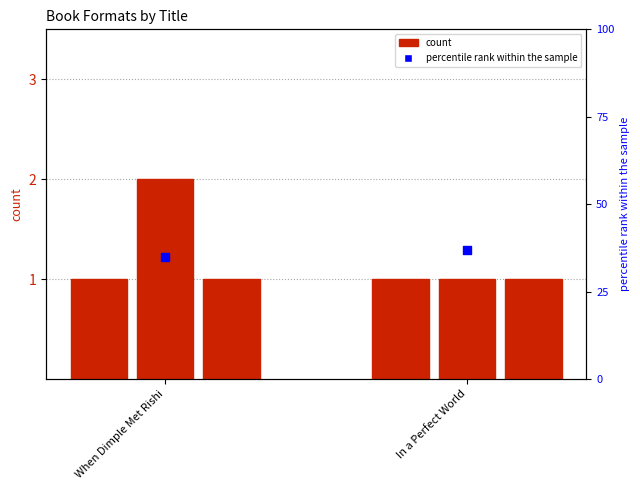

Which series contains the highest Y value?

percentile rank within the sample